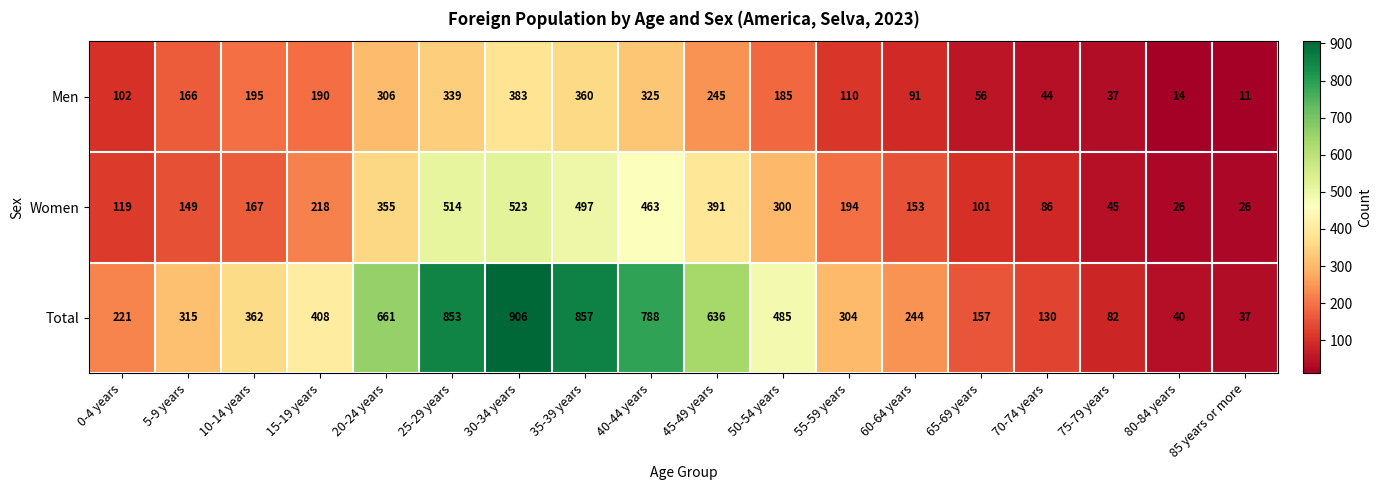

Where is Men nearest to the value 197?

10-14 years